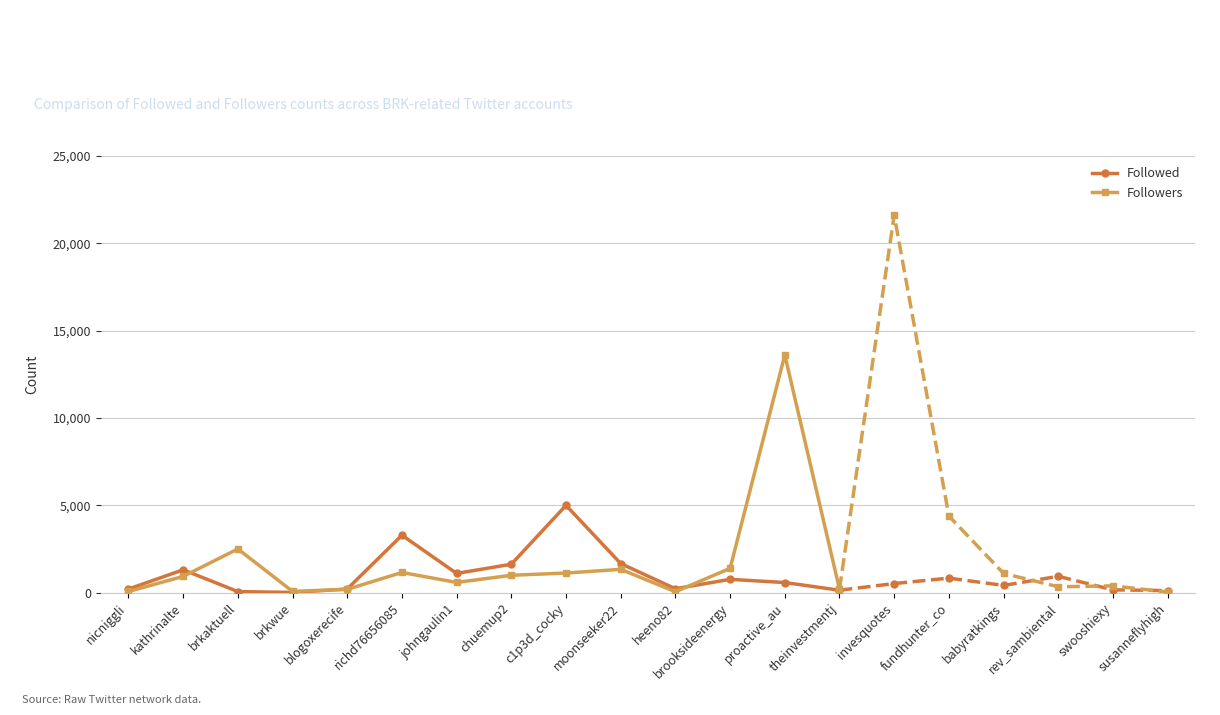

What is the average value of the Followers series?

1732